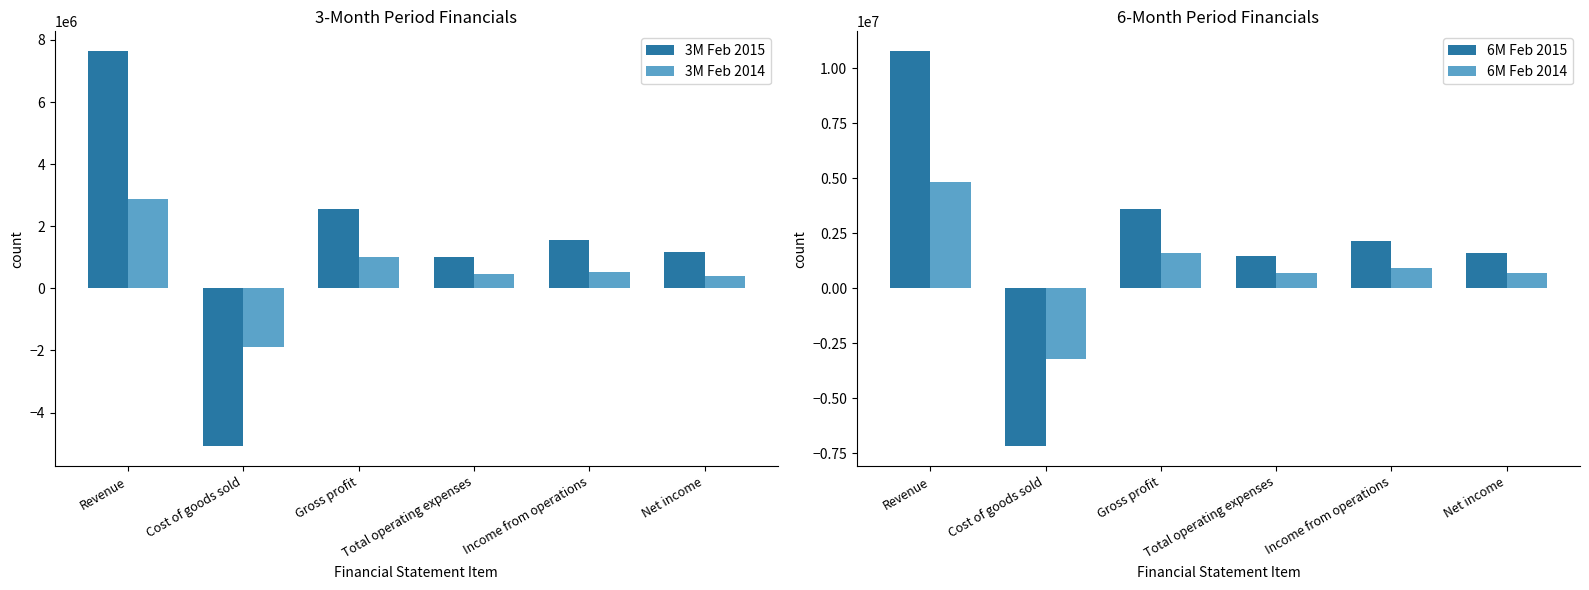

Is it true that 3M Feb 2015 equals 602720 at Net income?

False